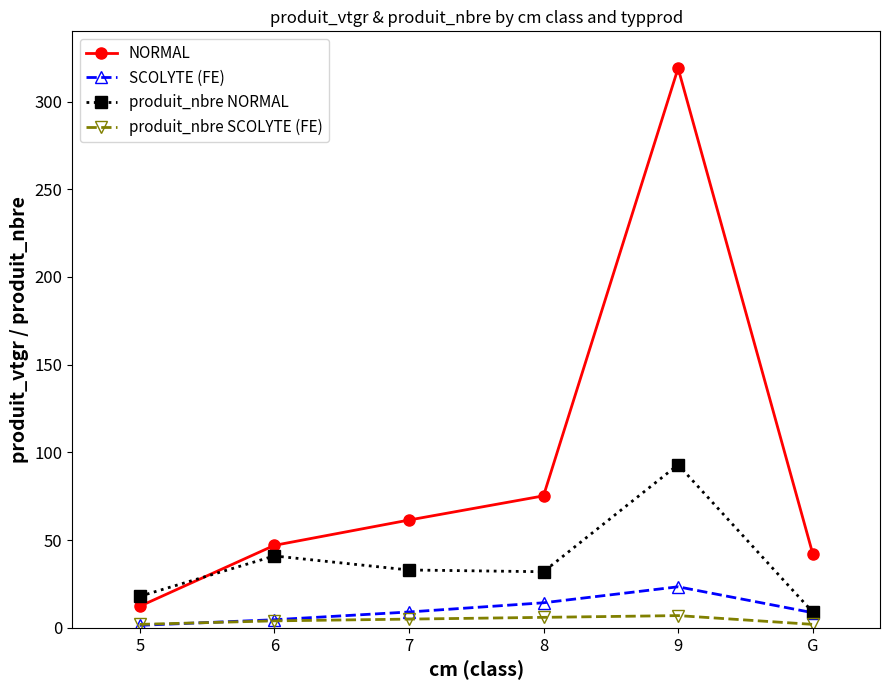

What is the label of the 1st point from the right?

G